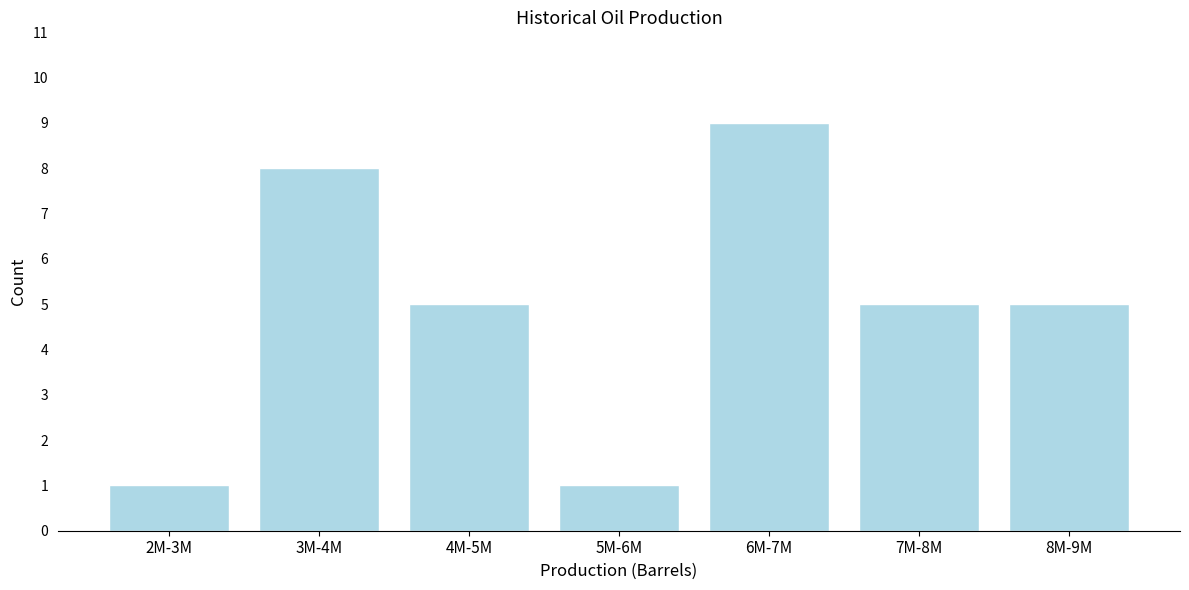

Reading left to right, extract all data points from this chart.

2M-3M=1	3M-4M=8	4M-5M=5	5M-6M=1	6M-7M=9	7M-8M=5	8M-9M=5